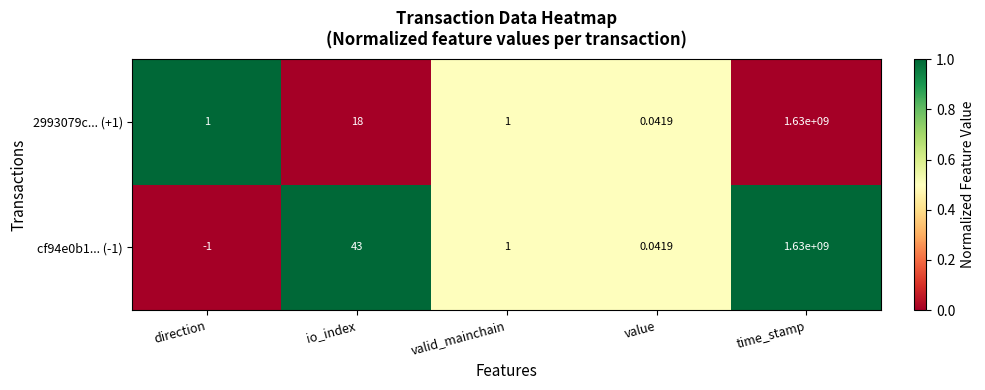

Count the number of data series in this chart.

2